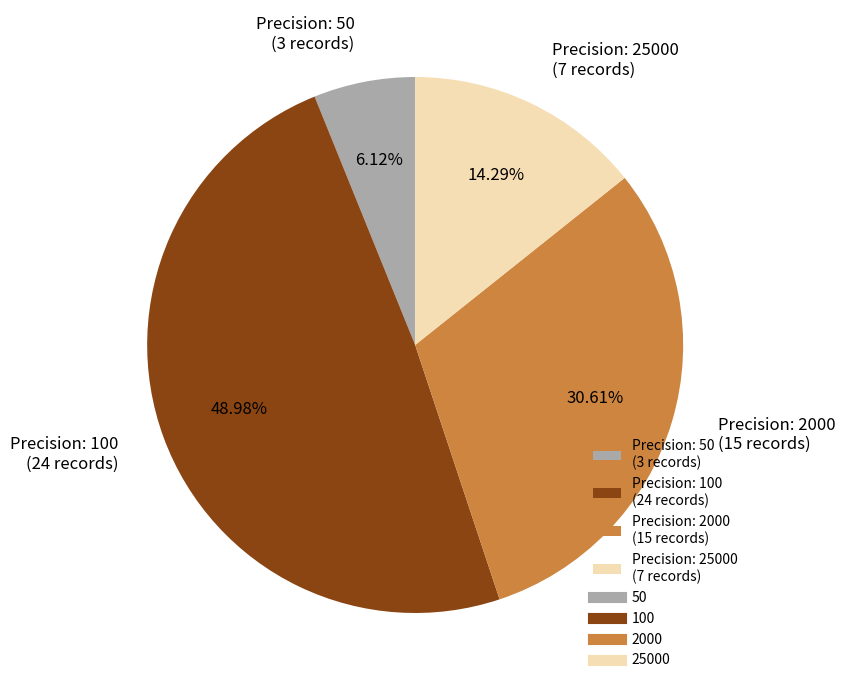

Is there a majority slice in this chart?

No